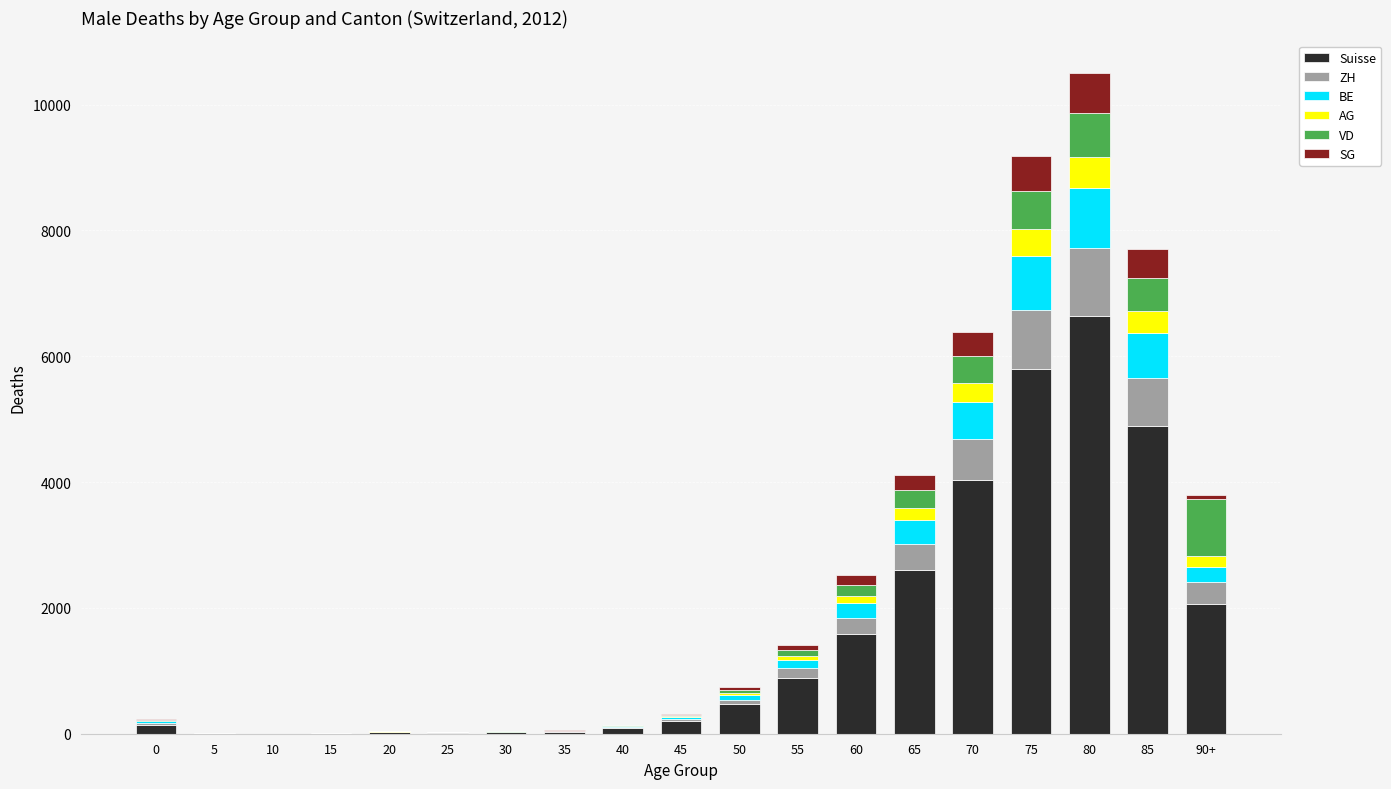

Are the bars grouped side by side (vs. stacked)?

No